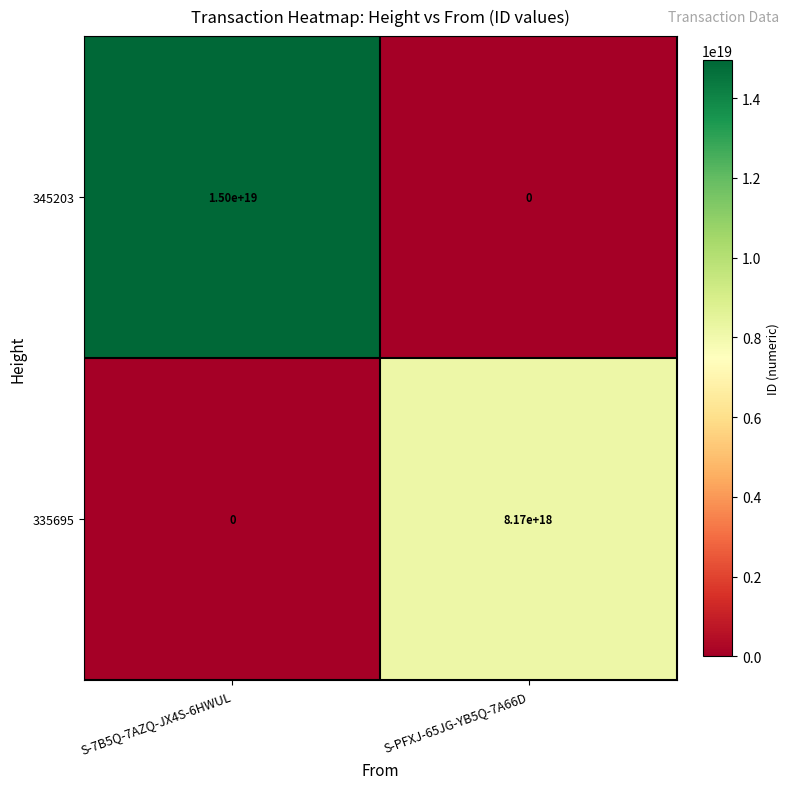

The value of 345203 at S-7B5Q-7AZQ-JX4S-6HWUL is 9042986496727194624. True or false?

False